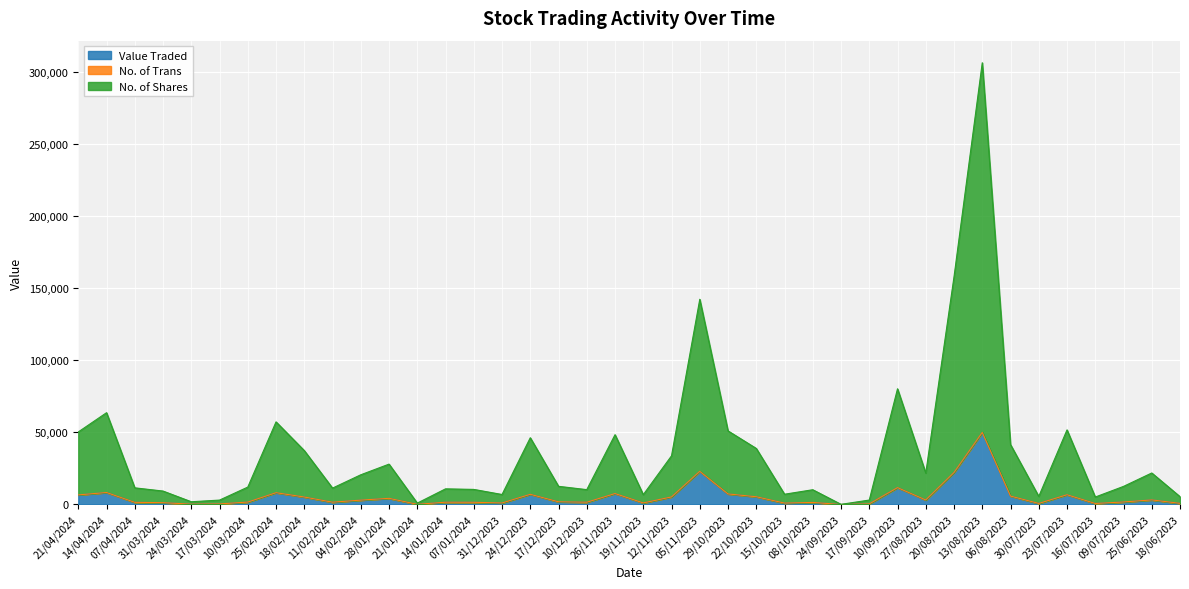

What is the sum of all No. of Shares values?

1457954